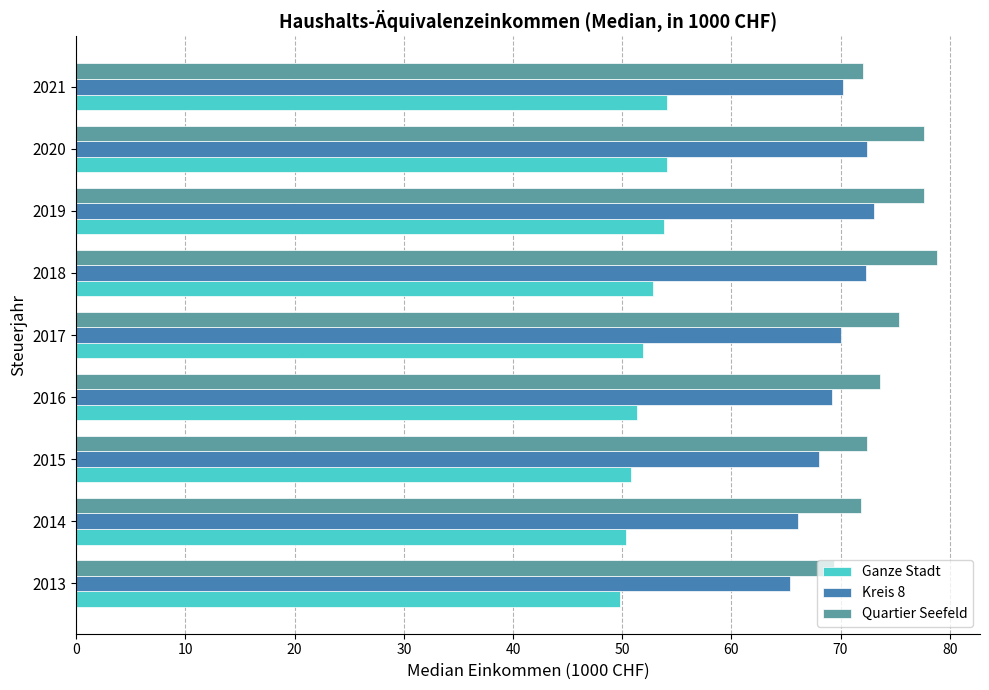

Which series has the largest range (max minus min)?

Quartier Seefeld